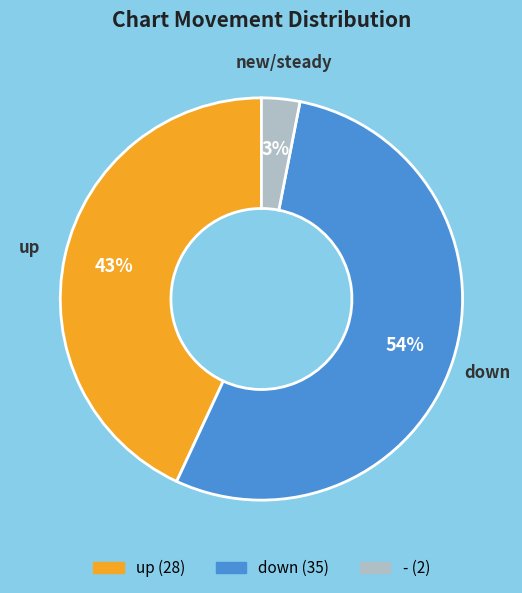

Which category has the smallest portion of the pie?

-